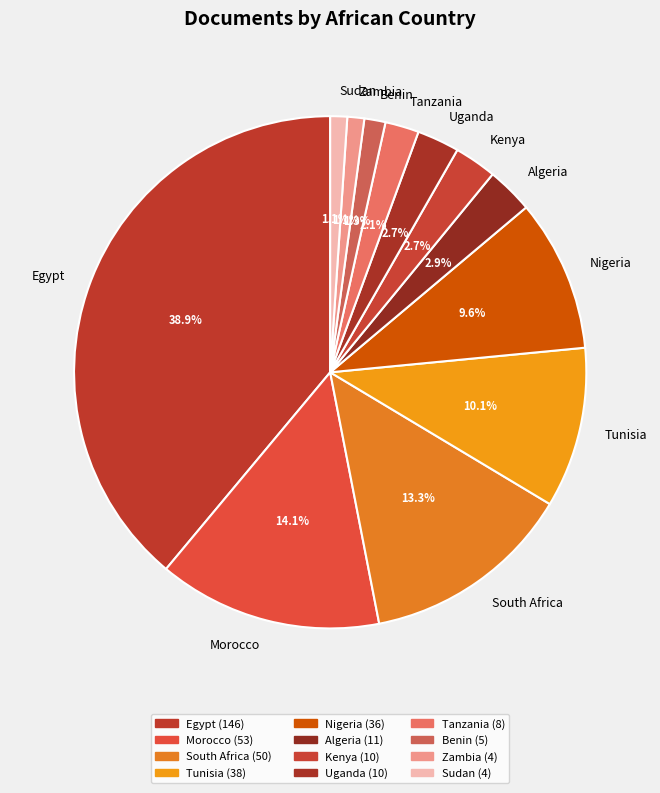

To the nearest percent, what portion does Zambia represent?

1%